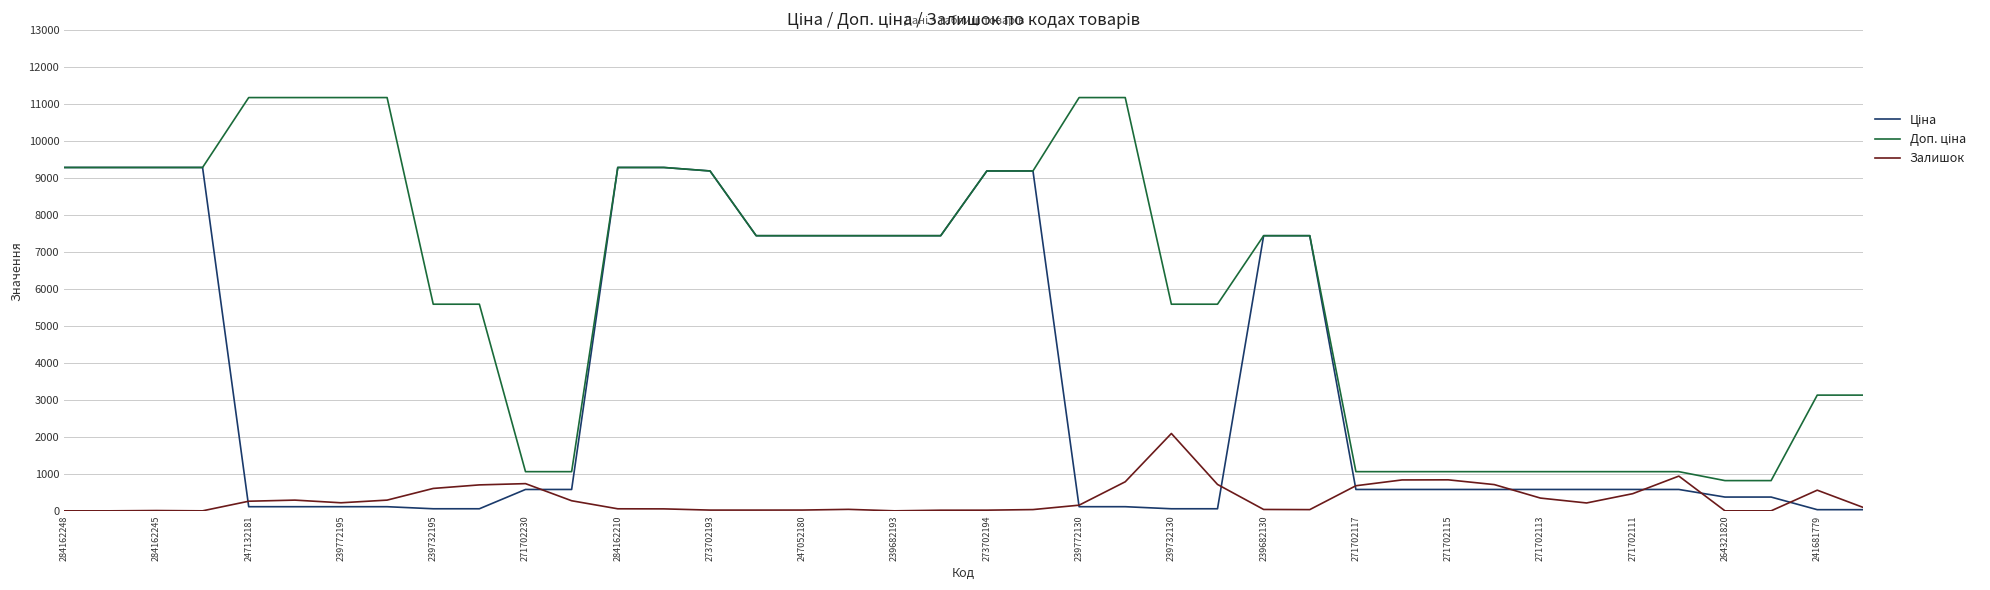

What is the greatest value displayed?

11182.0